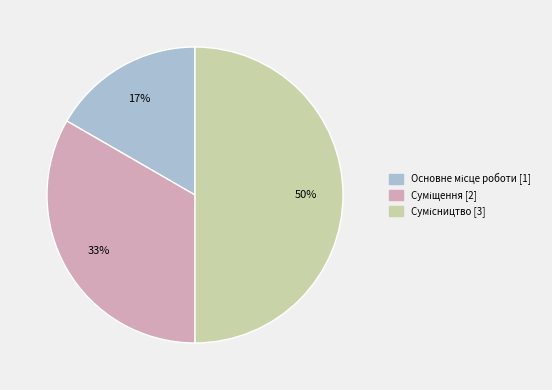

To the nearest percent, what is the difference between the largest and smallest slice percentages?

33%